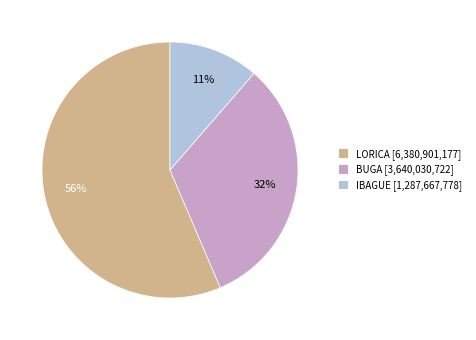

Which slice is the smallest?

IBAGUE [1,287,667,778]